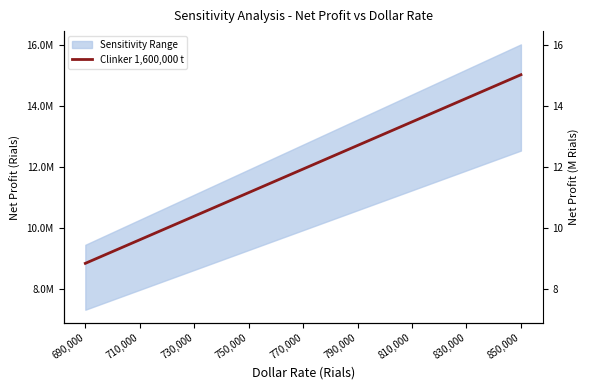

What is the sum of all values?

107294005.4